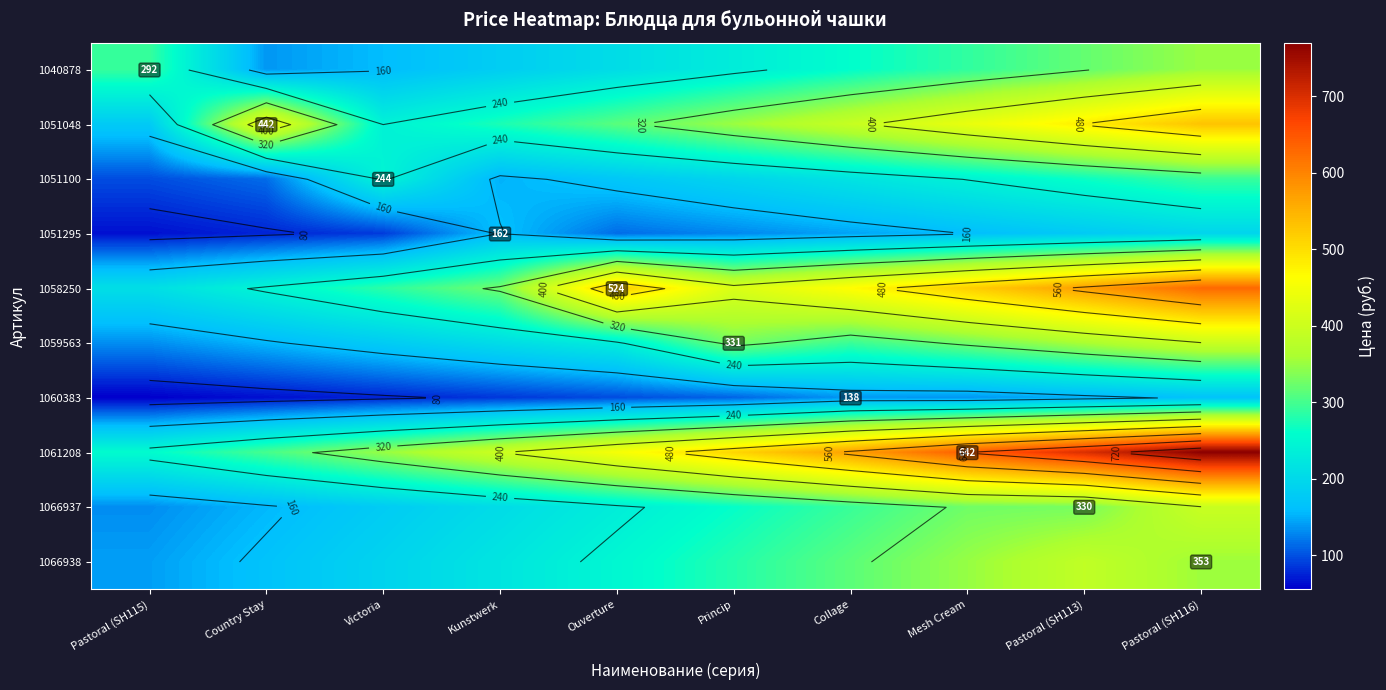

What is the smallest value displayed?

55.2